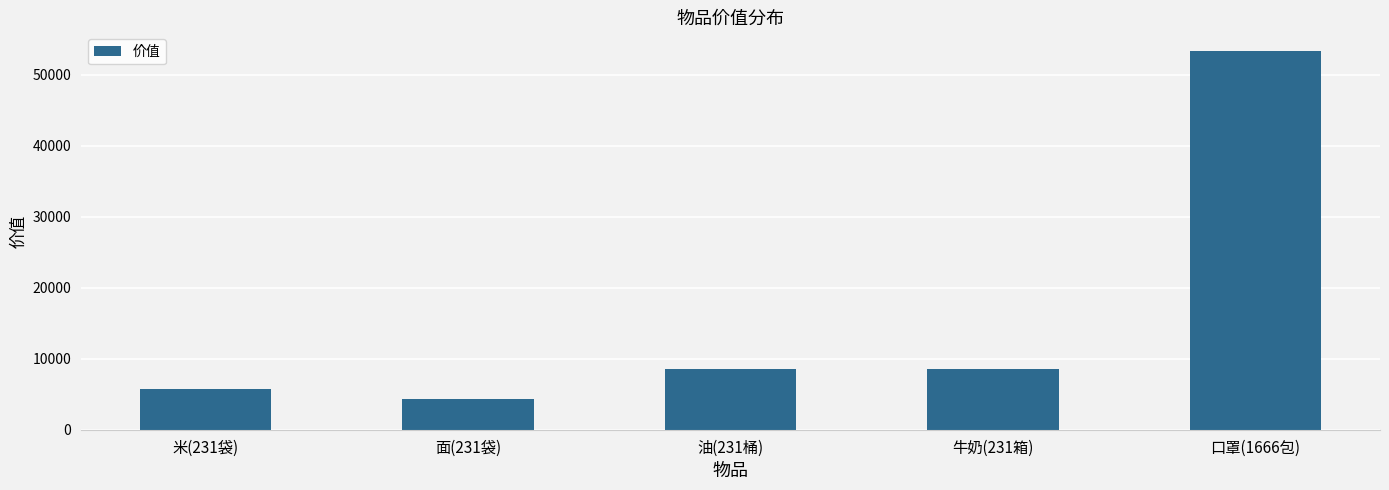

True or false: the data shows 1224 at 米(231袋).

False